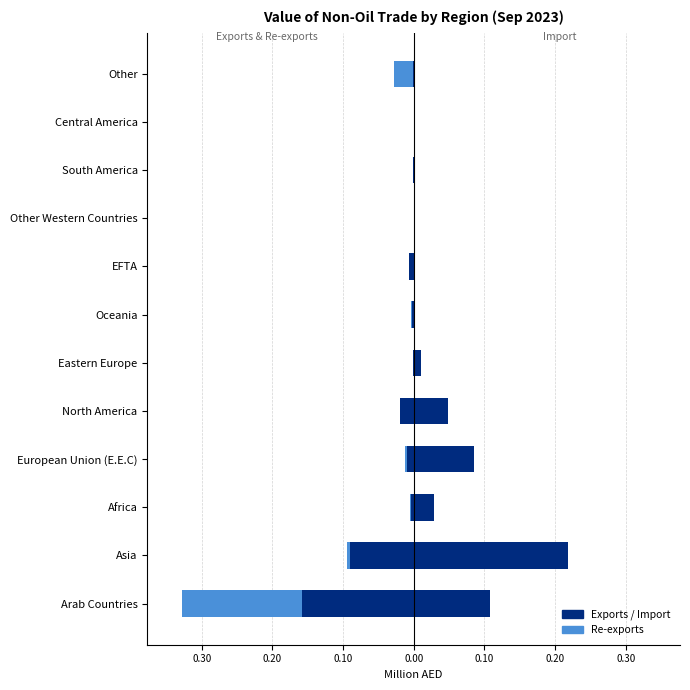

At how many categories does at least one series exceed 0?

7